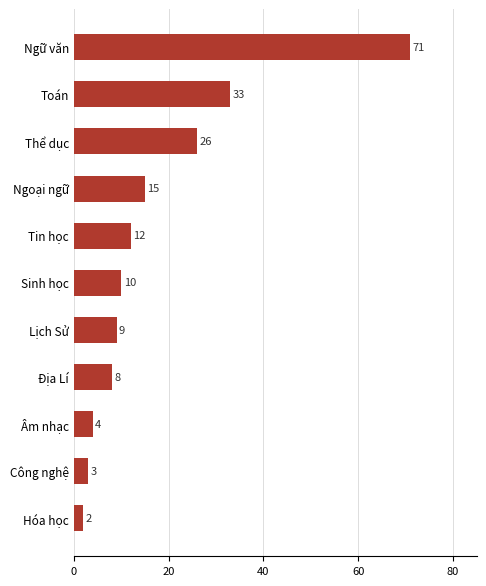

Rank the categories by value from lowest to highest.

Hóa học, Công nghệ, Âm nhạc, Địa Lí, Lịch Sử, Sinh học, Tin học, Ngoại ngữ, Thể dục, Toán, Ngữ văn